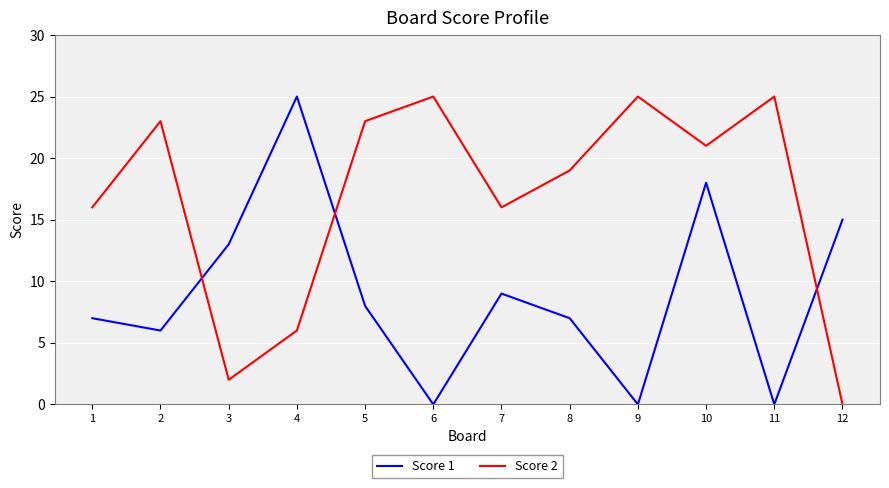

How many lines are shown in the chart?

2